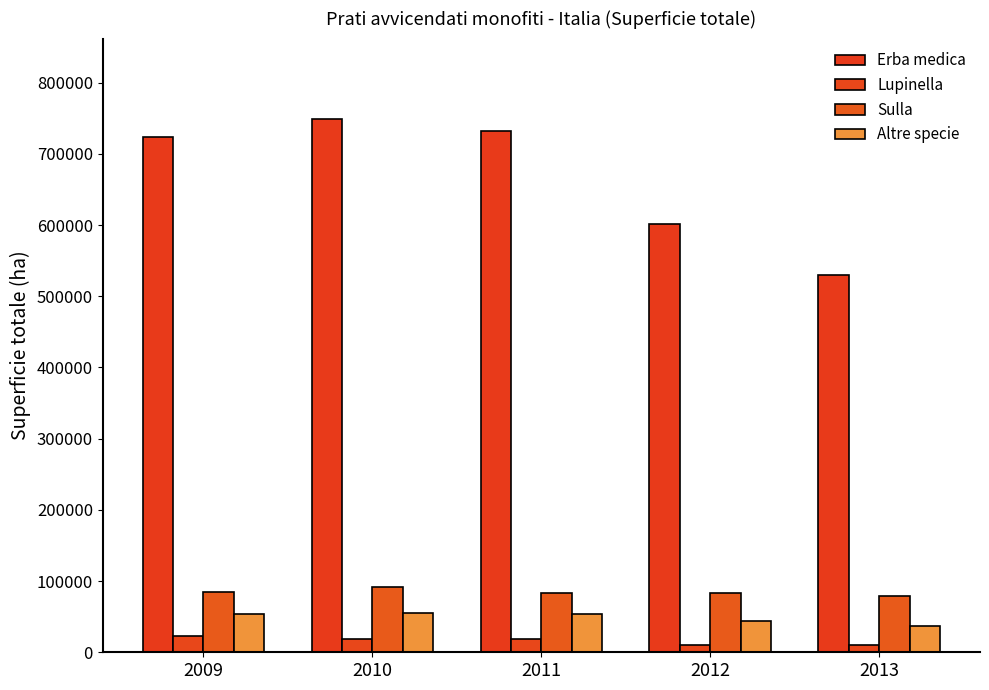

Reading left to right, extract all data points from this chart.

Erba medica: 2009=723585	2010=749485	2011=731874	2012=601821	2013=529655
Lupinella: 2009=22672	2010=19222	2011=18443	2012=10229	2013=10697
Sulla: 2009=84354	2010=91557	2011=82938	2012=83023	2013=78348
Altre specie: 2009=53414	2010=55357	2011=54370	2012=43535	2013=37220